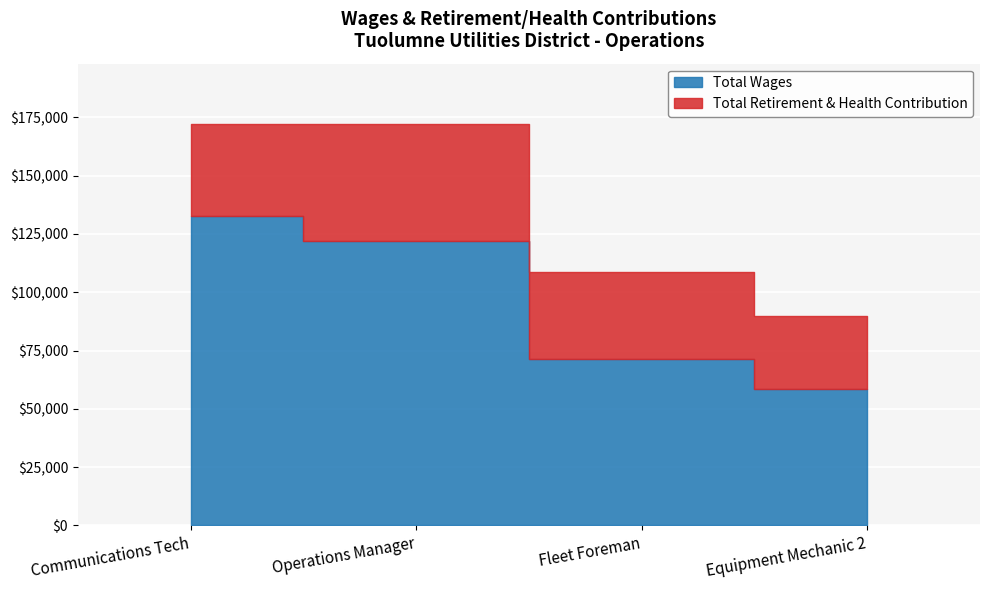

Is it true that Total Wages equals 111128 at Fleet Foreman?

False